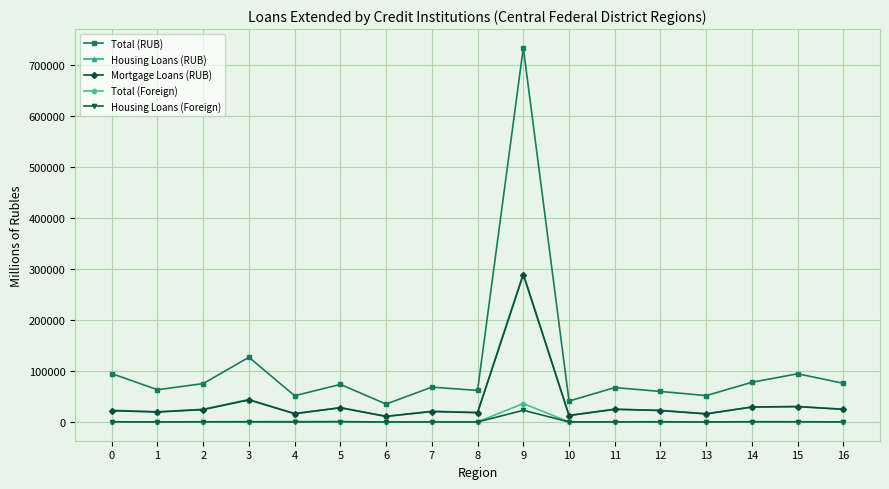

True or false: Mortgage Loans (RUB) has more than 1 points higher than both neighbors.

True